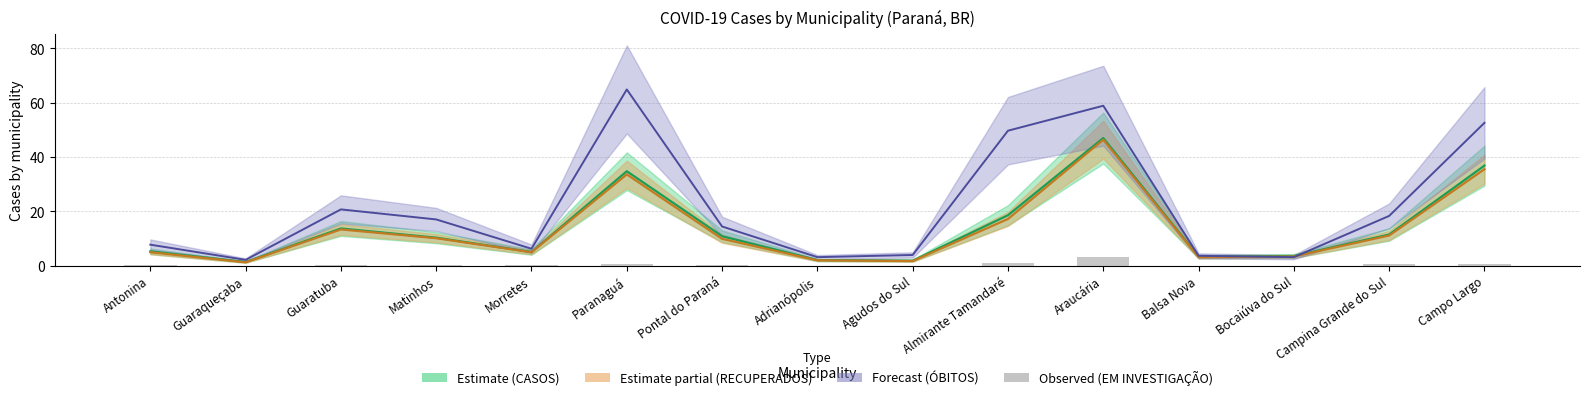

List the labels in order of RECUPERADOS value, smallest first.

Guaraqueçaba, Agudos do Sul, Adrianópolis, Balsa Nova, Bocaiúva do Sul, Antonina, Morretes, Pontal do Paraná, Matinhos, Campina Grande do Sul, Guaratuba, Almirante Tamandaré, Paranaguá, Campo Largo, Araucária